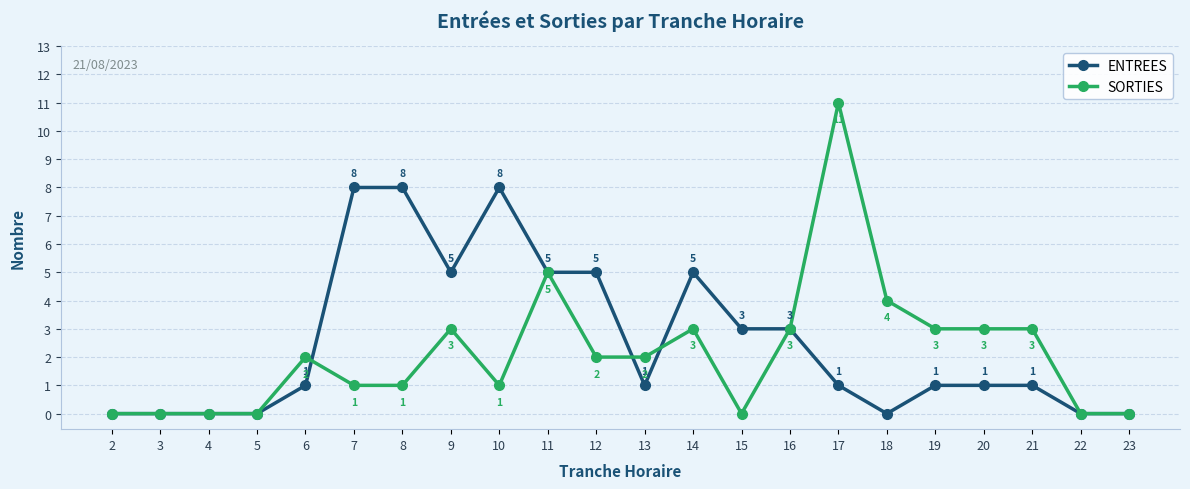

Reading left to right, what are all the values shown in this chart?

ENTREES: 0	0	0	0	1	8	8	5	8	5	5	1	5	3	3	1	0	1	1	1	0	0
SORTIES: 0	0	0	0	2	1	1	3	1	5	2	2	3	0	3	11	4	3	3	3	0	0